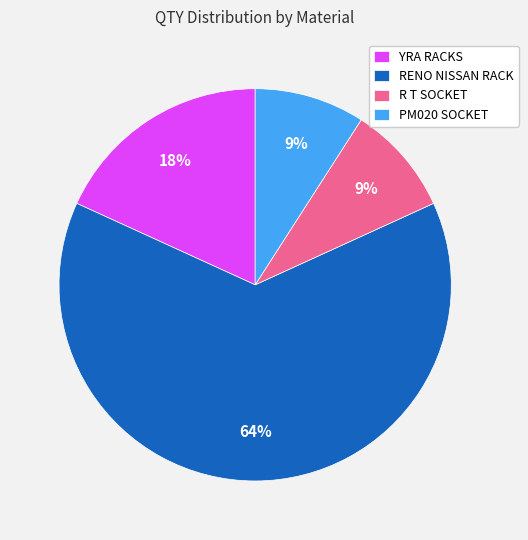

Do YRA RACKS and RENO NISSAN RACK together represent more than half of the pie?

Yes